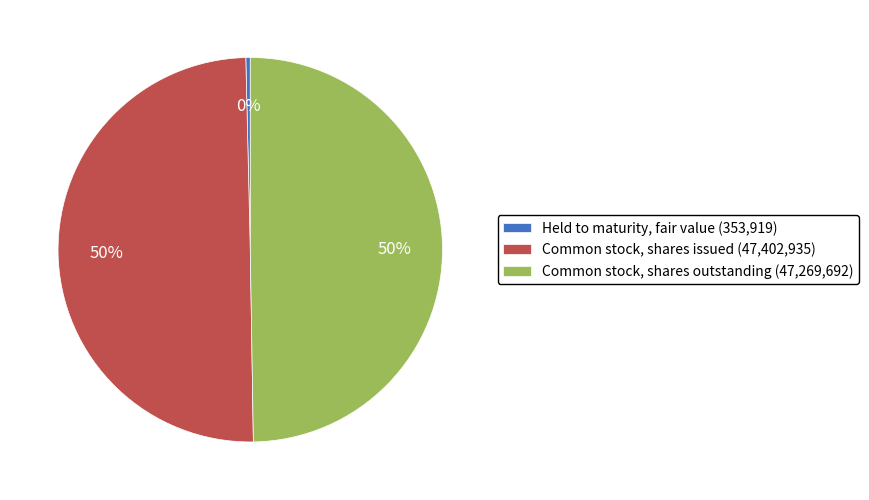

To the nearest percent, what percentage of the pie is Common stock, shares outstanding?

50%